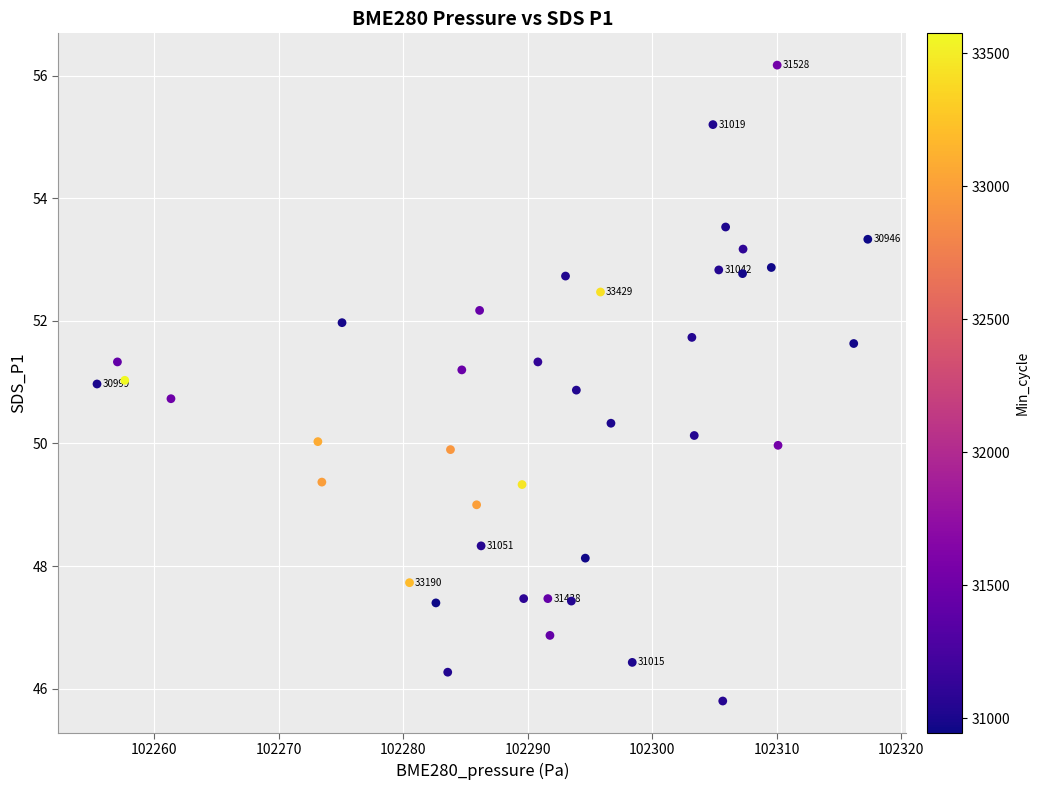

What is the range of Y values (max minus min)?

10.4